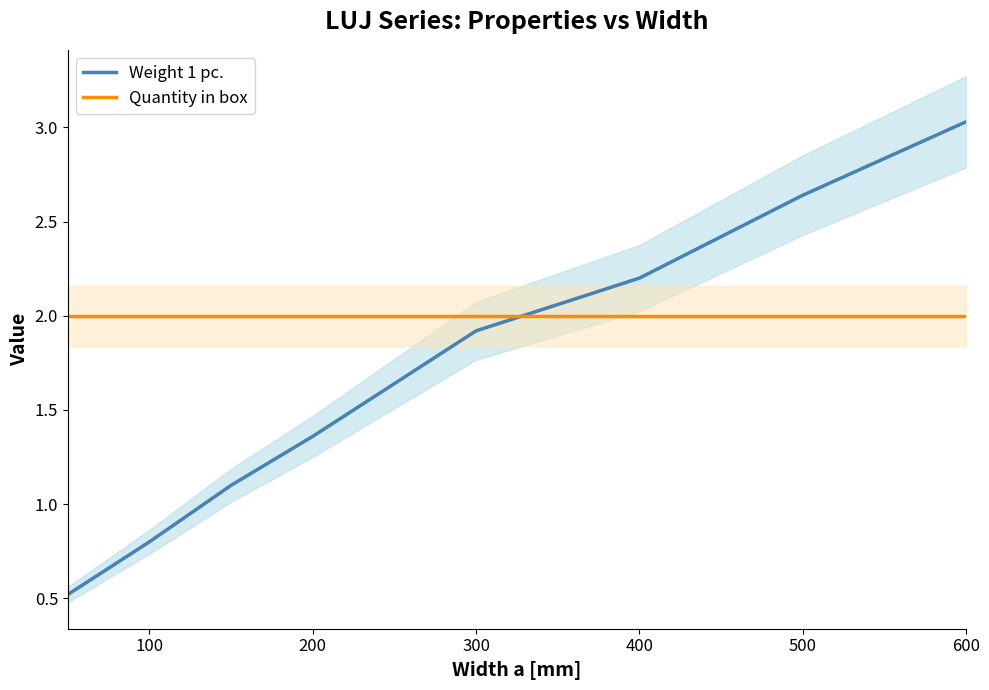

Reading left to right, what are all the values shown in this chart?

Weight 1 pc.: 0.5	0.8	1.1	1.4	1.9	2.2	2.6	3.0
Quantity in box: 2.0	2.0	2.0	2.0	2.0	2.0	2.0	2.0